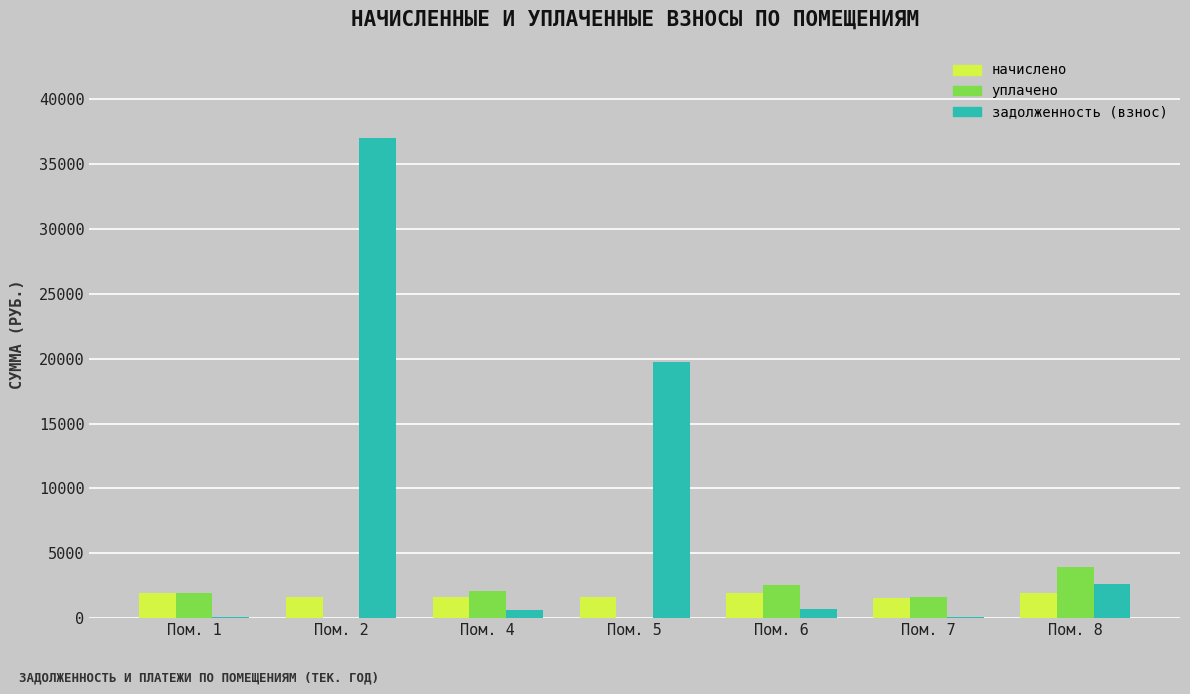

Which series has the largest total across all categories?

задолженность (взнос)